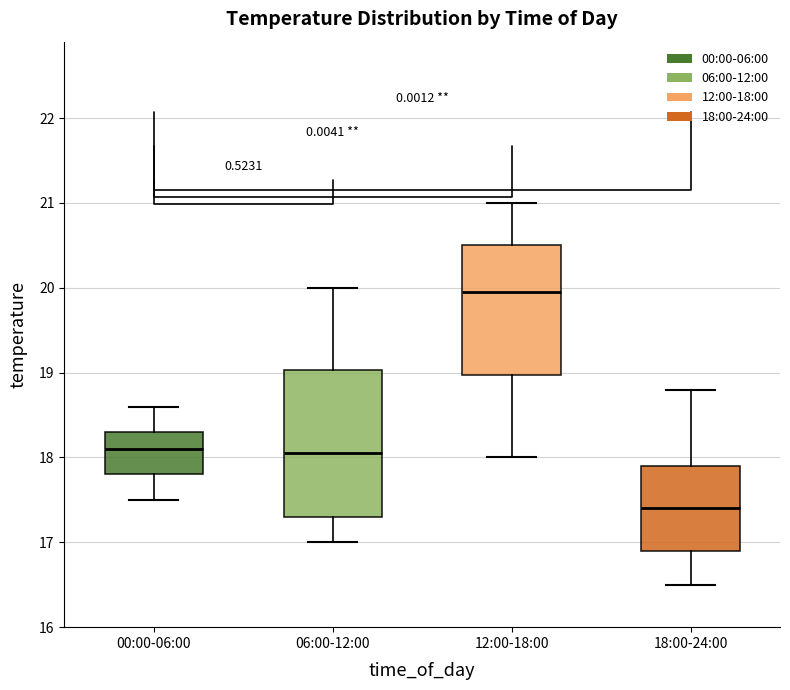

Which box's median line is the highest?

12:00-18:00